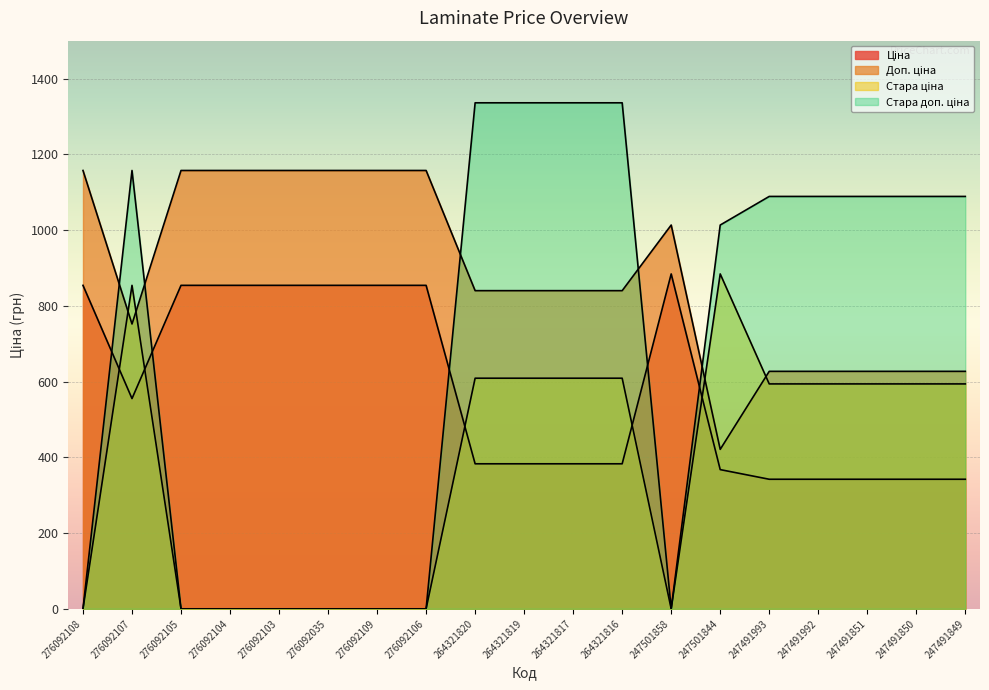

After their last crossing, which series has the higher values: Стара доп. ціна or Ціна?

Стара доп. ціна